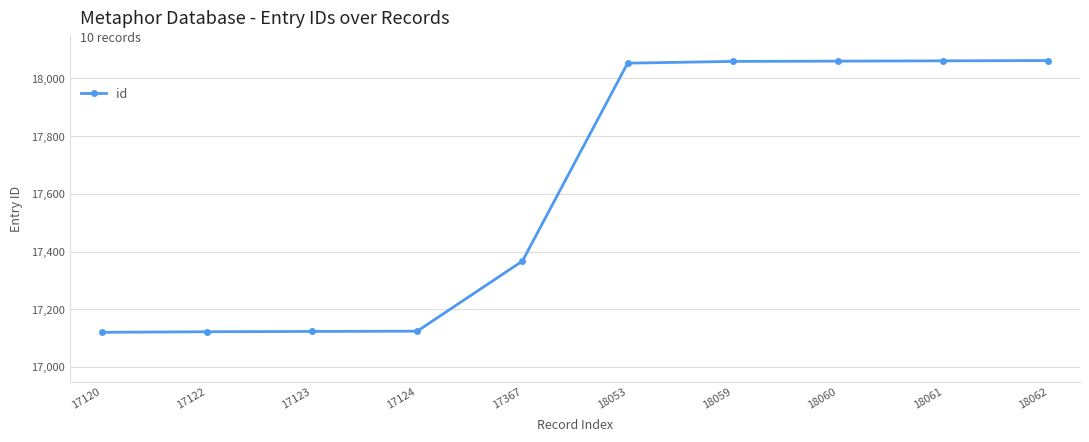

Approximately how many times larger is the value at 18062 compared to 18053?

1.0